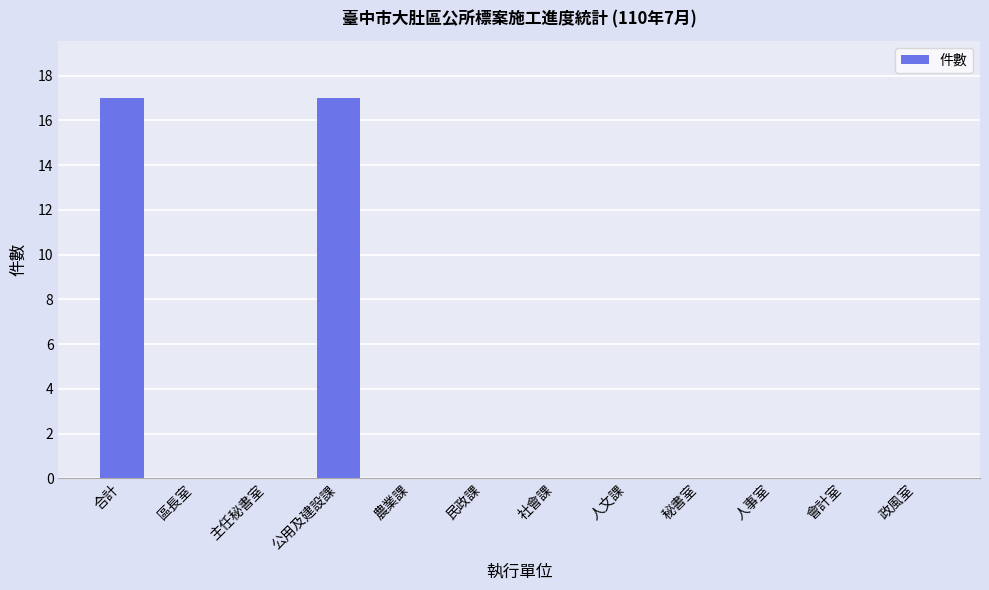

What is the greatest value displayed?

17